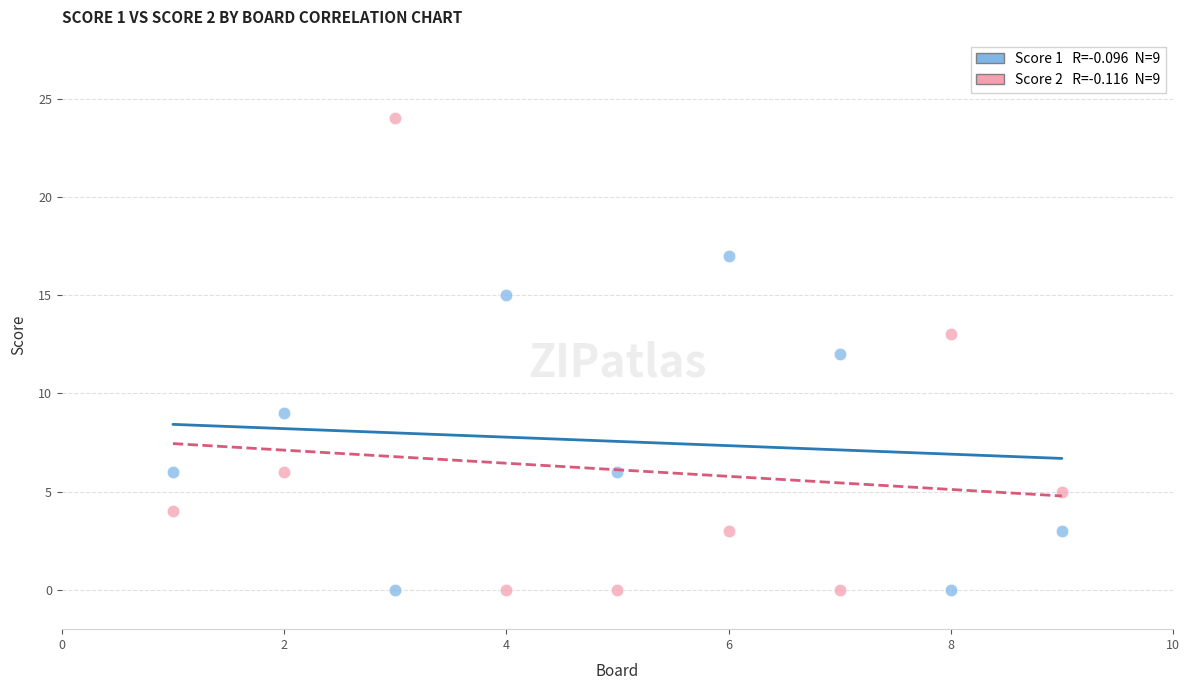

Across all data points, what is the range of Y values (max minus min)?

24